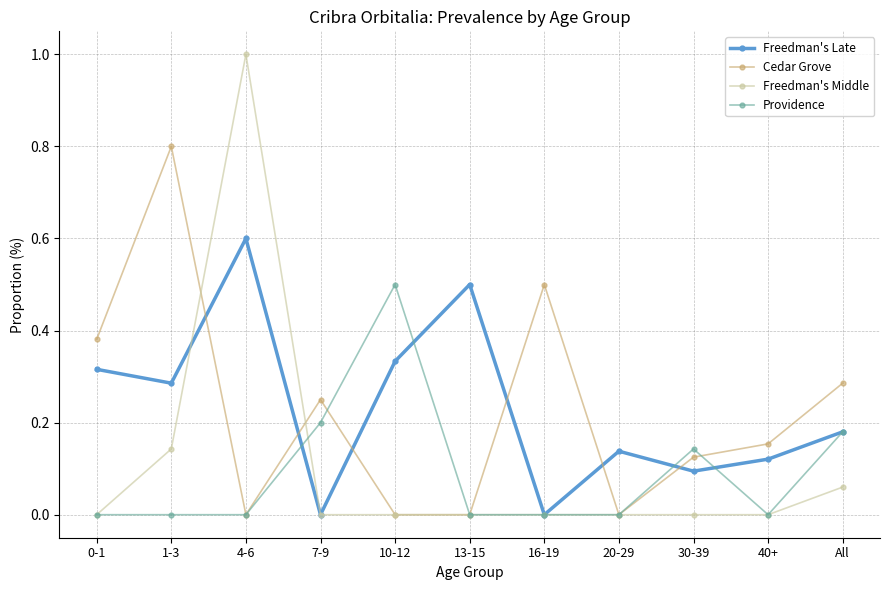

What is the label of the 8th point from the right?

7-9